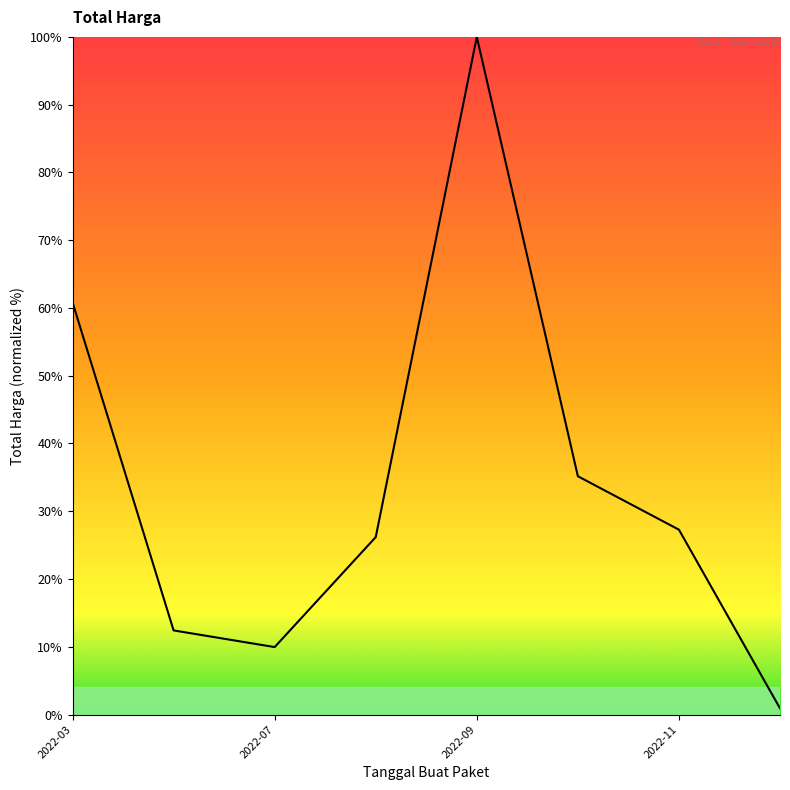

Count the number of data series in this chart.

1